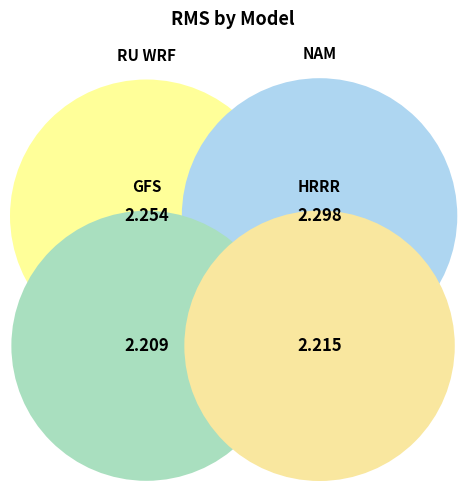

Is it true that GFS is 15% of the pie?

False